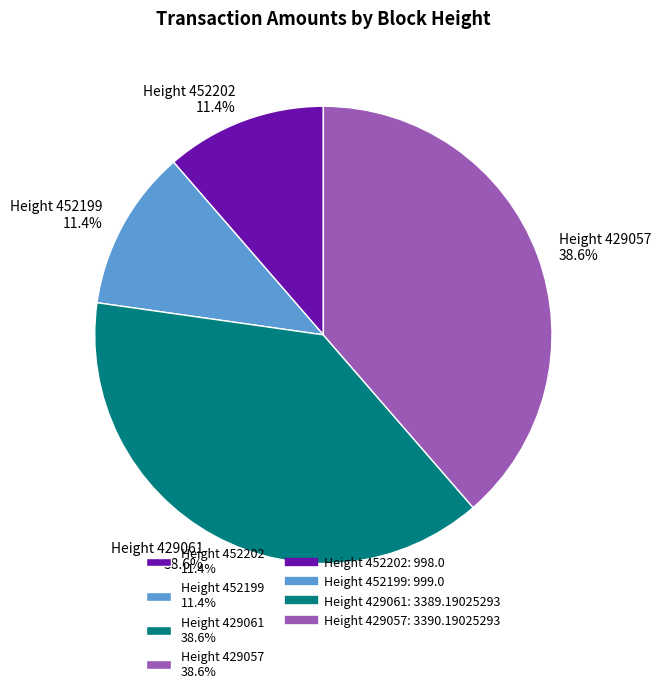

What percentage do Height 429061 38.6% and Height 429057 38.6% together represent?

77.2%